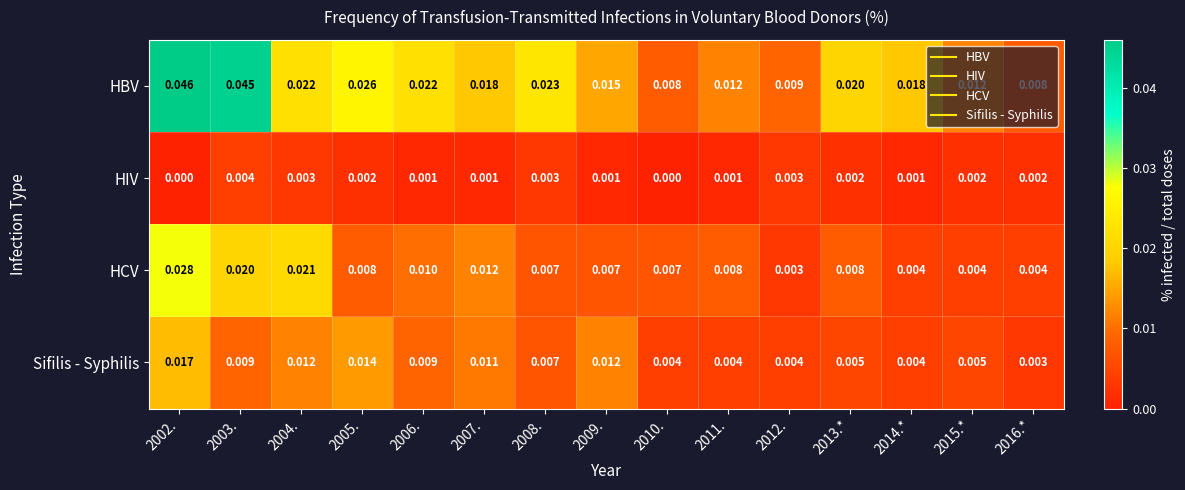

Between 2005. and 2013.*, which series saw the biggest shift?

Sifilis - Syphilis